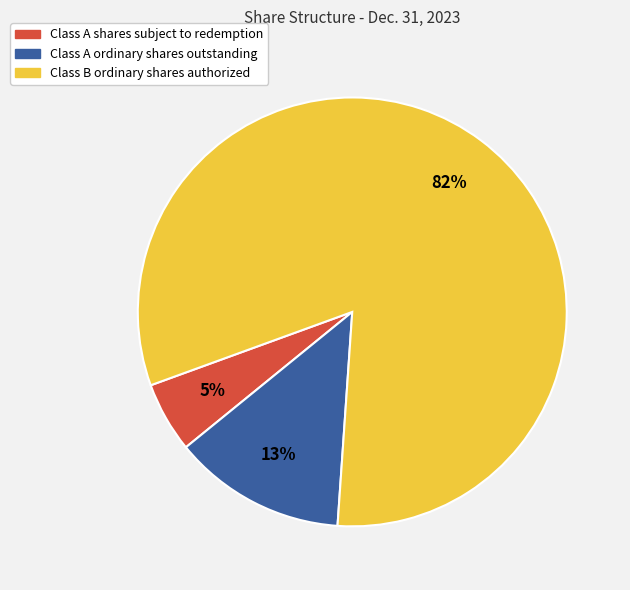

Is there any slice that represents more than half of the pie?

Yes